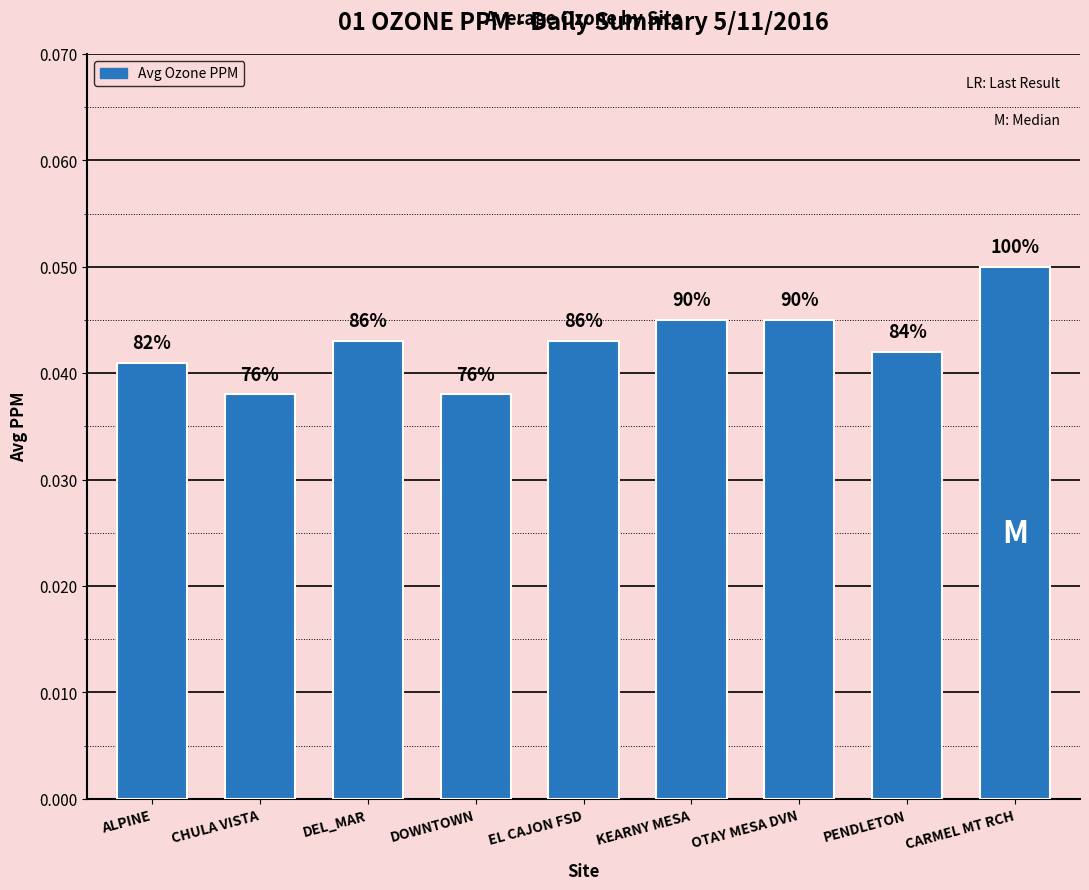

Which has a higher value, ALPINE or CHULA VISTA?

ALPINE